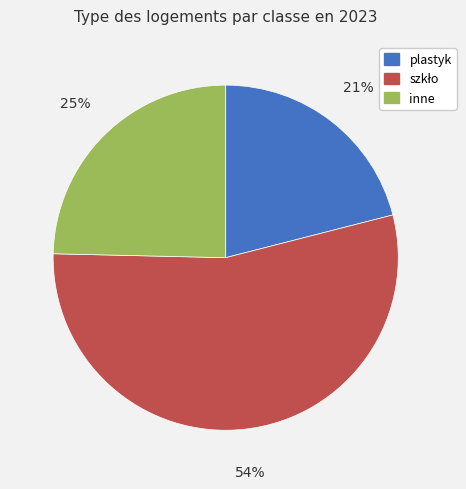

To the nearest percent, what is the difference between the largest and smallest slice percentages?

33%